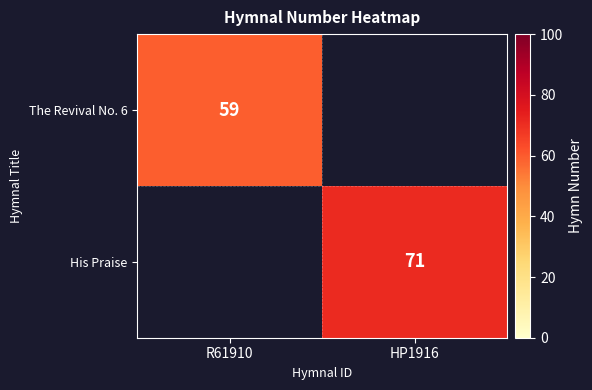

True or false: His Praise has a value of 125 at HP1916.

False